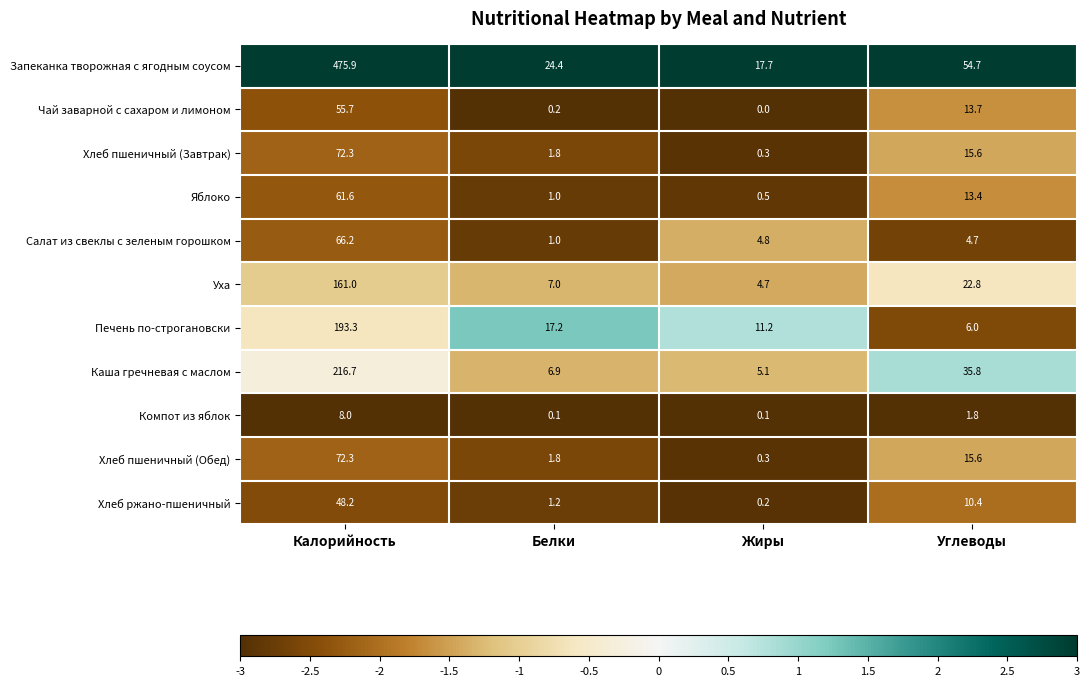

What is the difference between the Запеканка творожная с ягодным соусом values at Углеводы and Жиры?

37.0